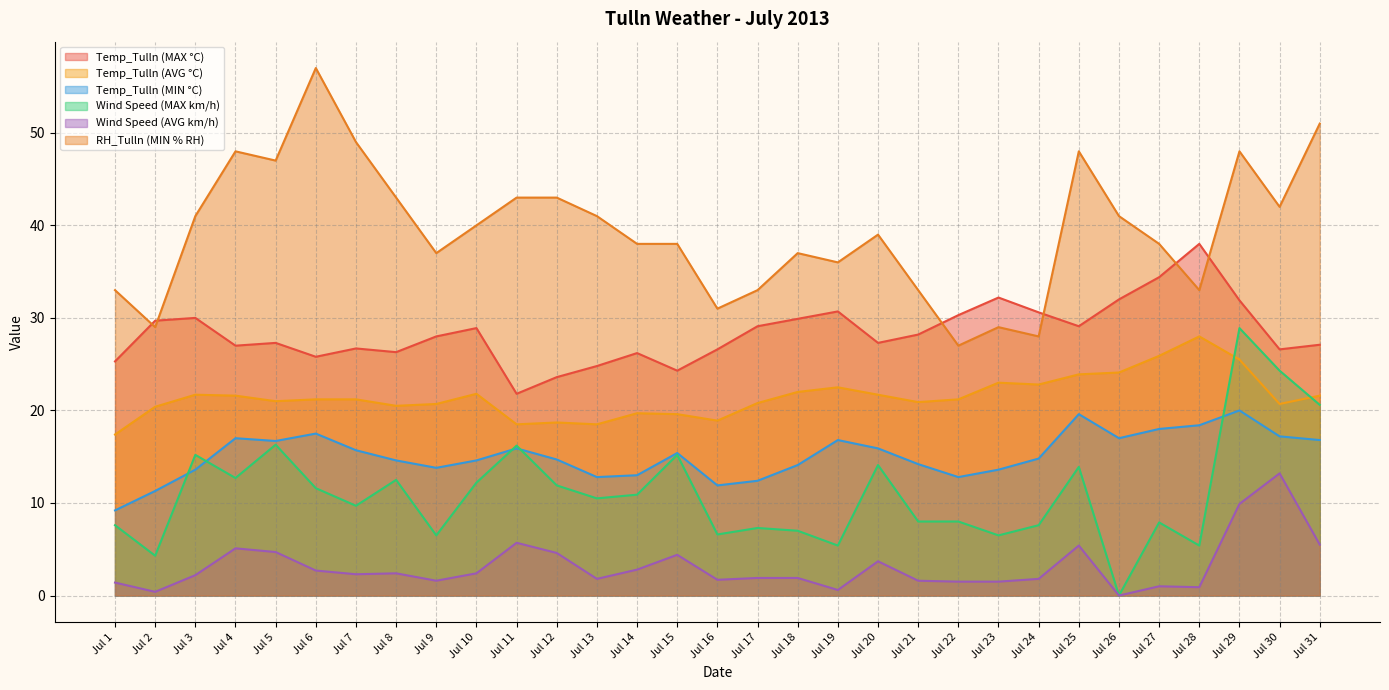

What is the maximum value for Wind Speed (MAX km/h)?

28.9